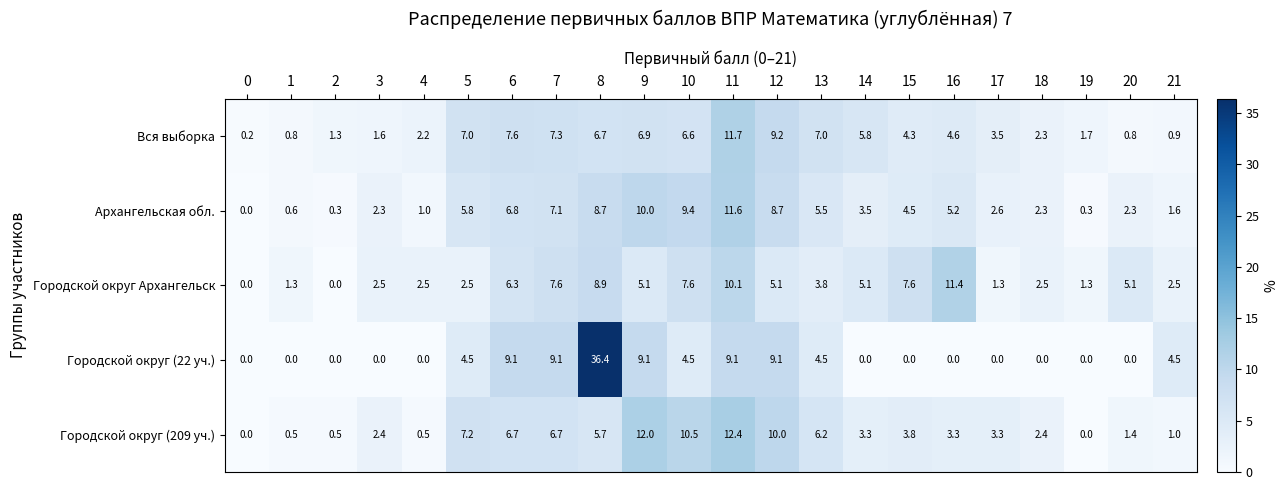

Which series changed the most between 11 and 18?

Городской округ (209 уч.)